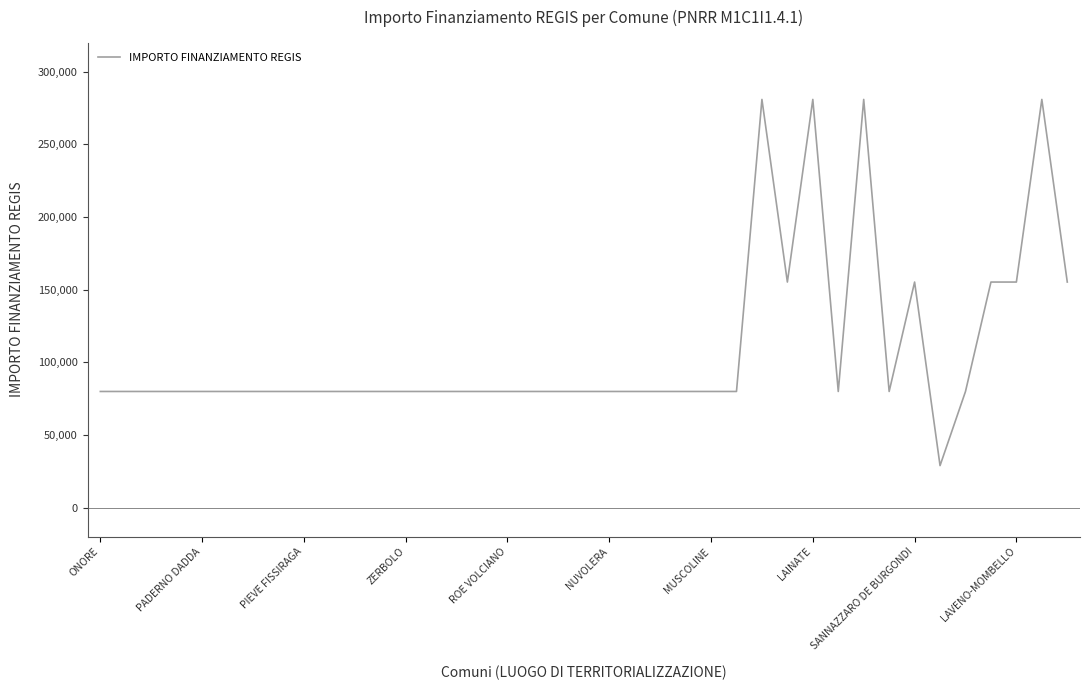

What is the minimum value shown in the chart?

28902